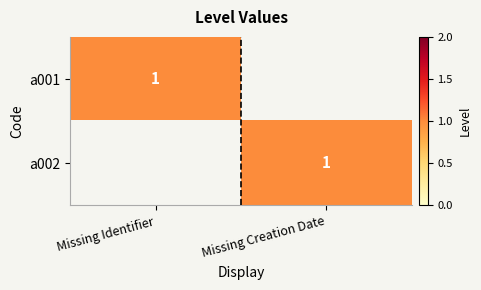

The a001 series shows 2 at Missing Identifier. True or false?

False